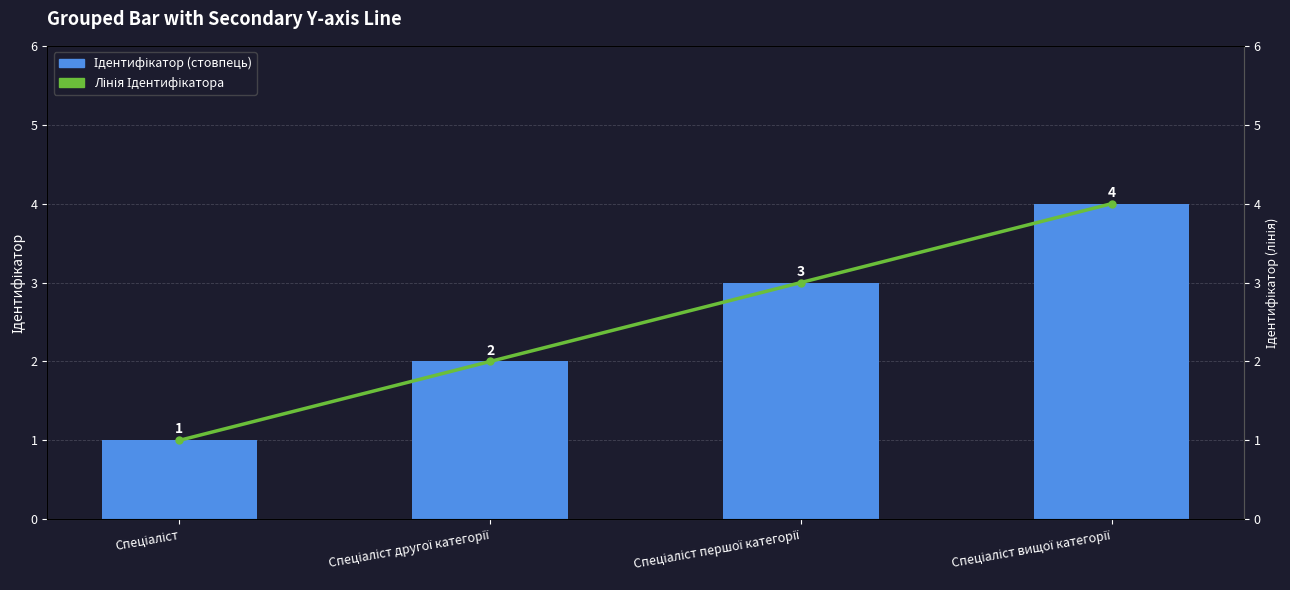

What is the difference between the Лінія Ідентифікатора values at Спеціаліст другої категорії and Спеціаліст вищої категорії?

2